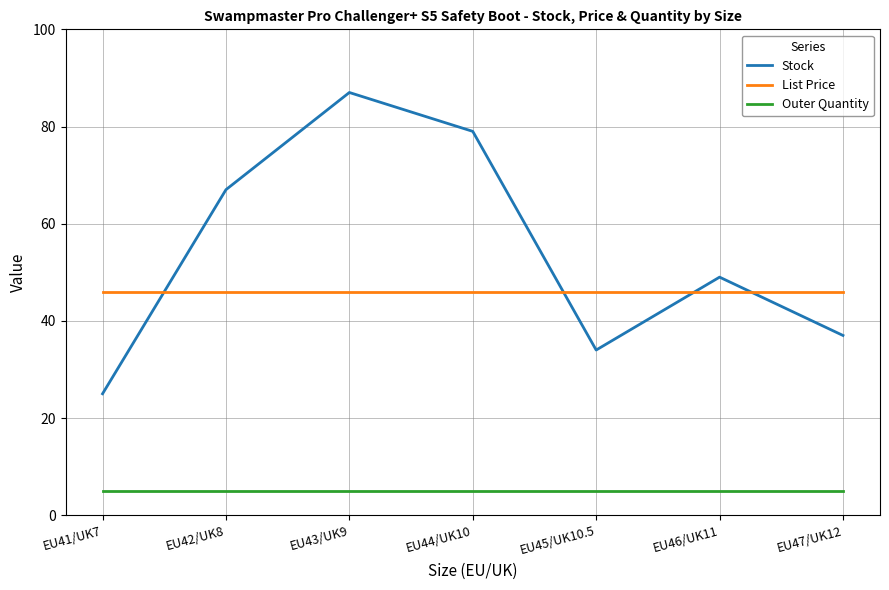

Reading right to left, transcribe all the data shown in this chart.

Stock: EU47/UK12=37.0	EU46/UK11=49.0	EU45/UK10.5=34.0	EU44/UK10=79.0	EU43/UK9=87.0	EU42/UK8=67.0	EU41/UK7=25.0
List Price: EU47/UK12=46.0	EU46/UK11=46.0	EU45/UK10.5=46.0	EU44/UK10=46.0	EU43/UK9=46.0	EU42/UK8=46.0	EU41/UK7=46.0
Outer Quantity: EU47/UK12=5.0	EU46/UK11=5.0	EU45/UK10.5=5.0	EU44/UK10=5.0	EU43/UK9=5.0	EU42/UK8=5.0	EU41/UK7=5.0